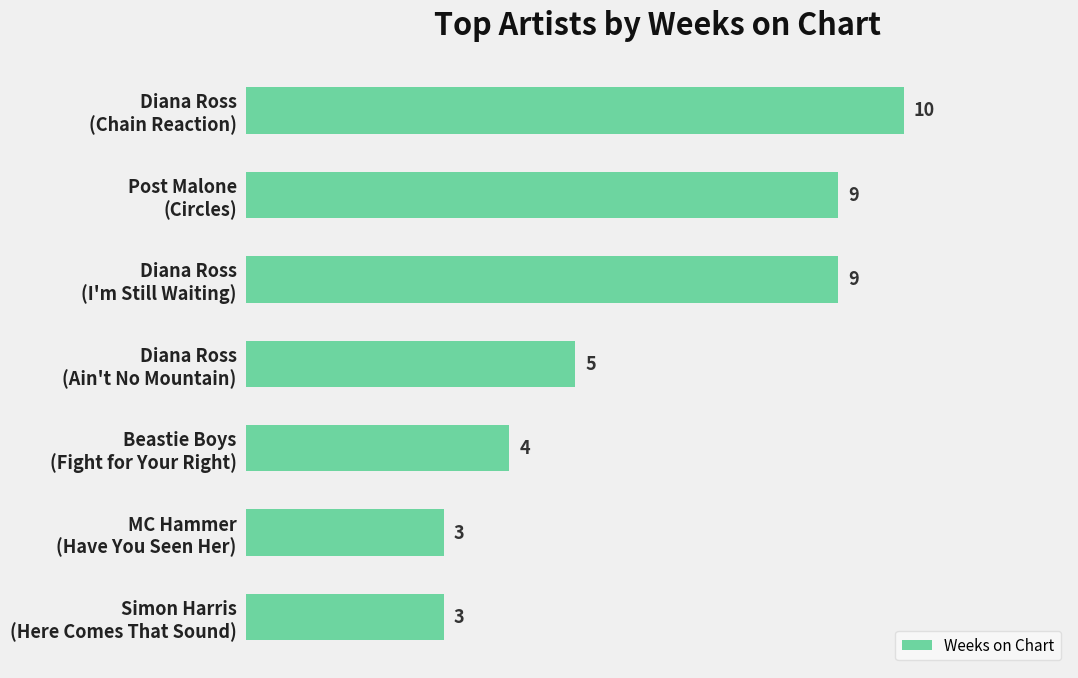

Reading bottom to top, extract all data points from this chart.

3	3	4	5	9	9	10